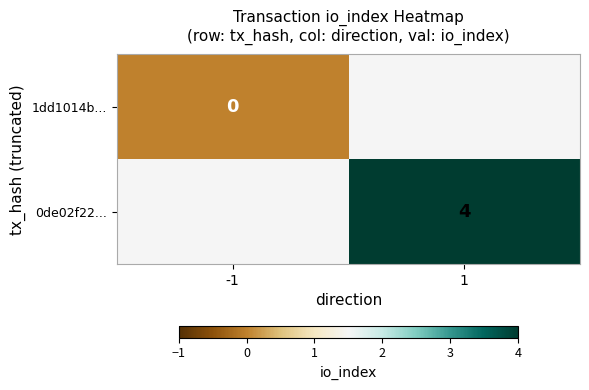

The 0de02f22... series shows 4 at 1. True or false?

True